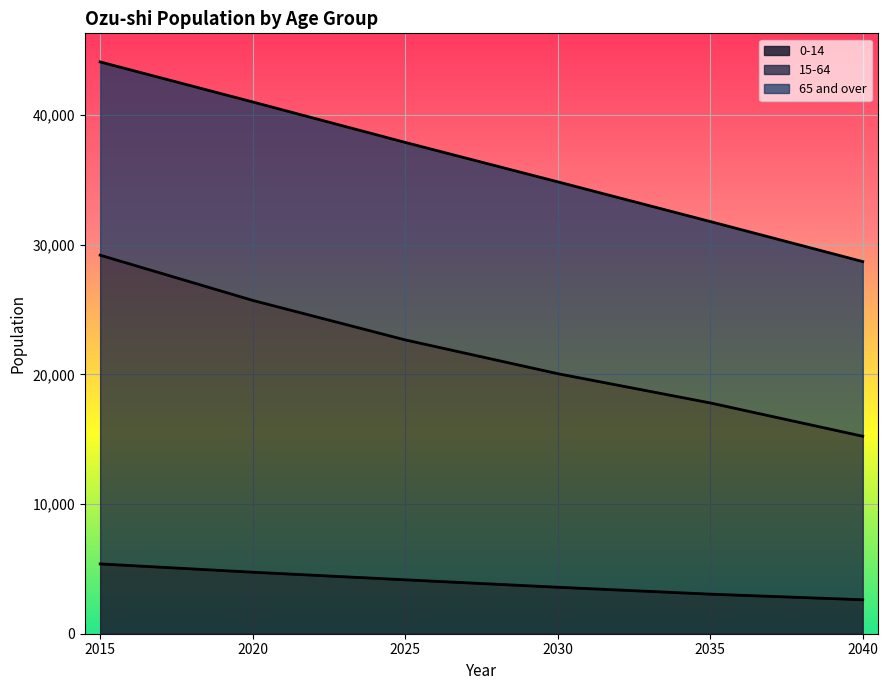

What is the label of the 20th point from the right?

0-14